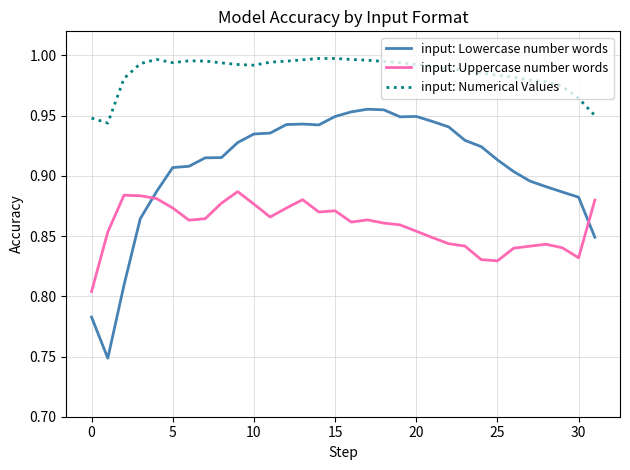

List the series in order of their peak value, highest first.

input: Numerical Values, input: Lowercase number words, input: Uppercase number words